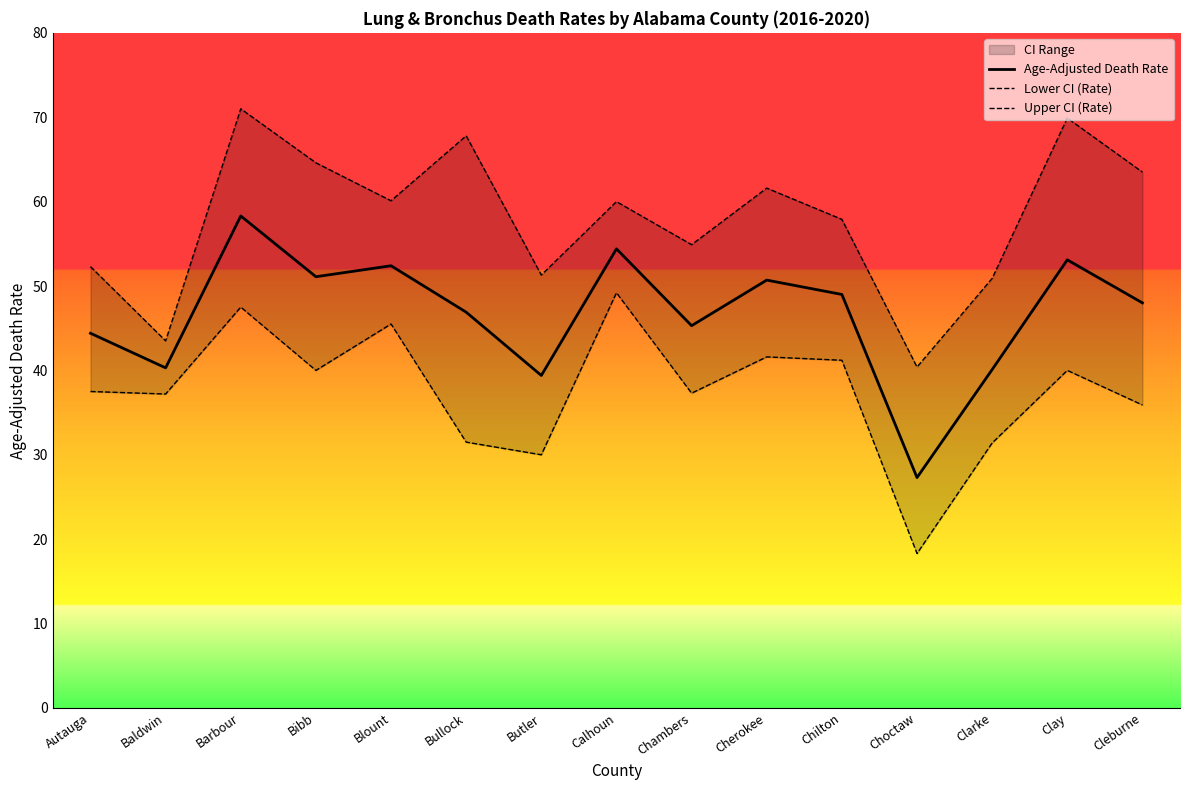

What is the sum of the Upper CI (Rate) values at Cherokee and Clarke?

112.5